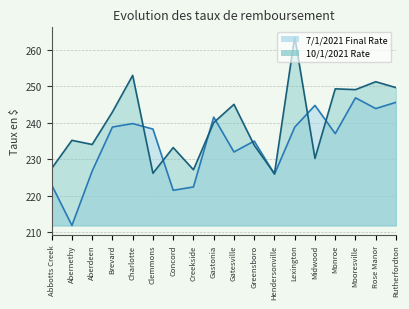

Count the number of categories in the chart.

18